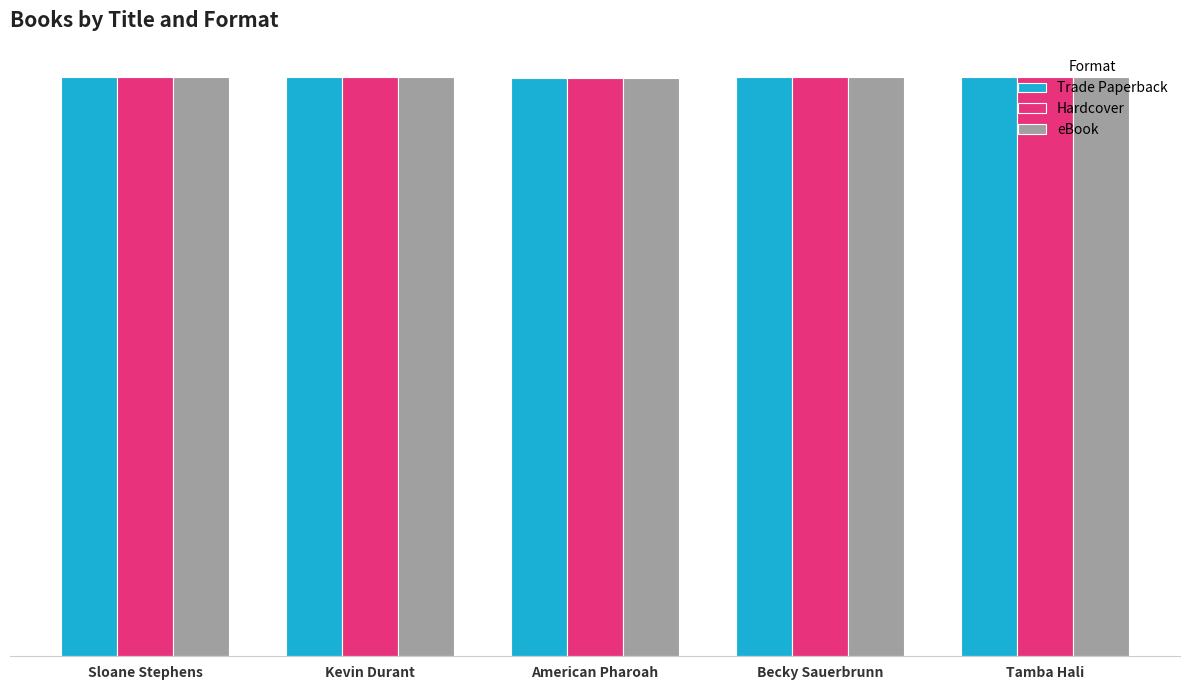

Does the chart contain stacked bars?

No